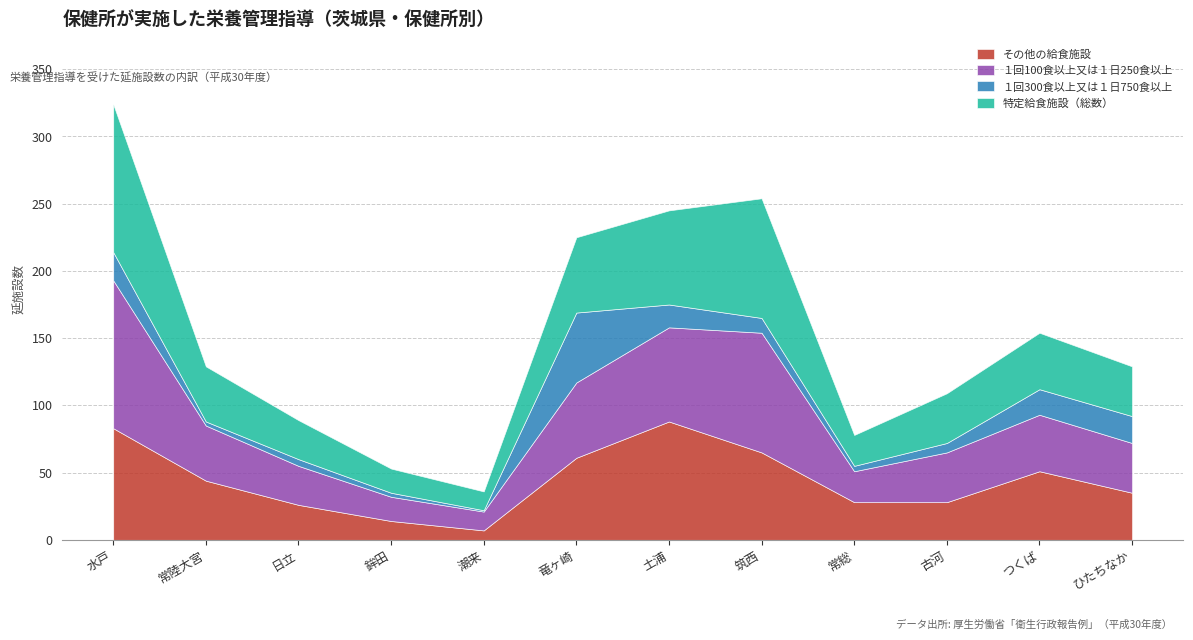

Does the chart have visible grid lines?

Yes